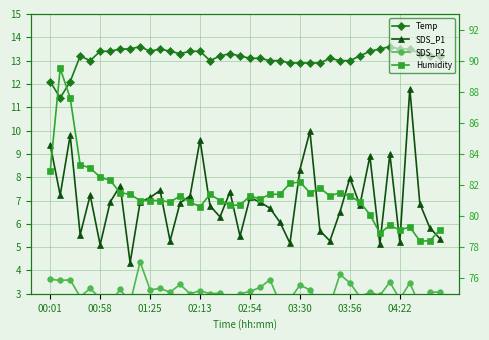

True or false: SDS_P1 has a value of 7.4 at 11.

True